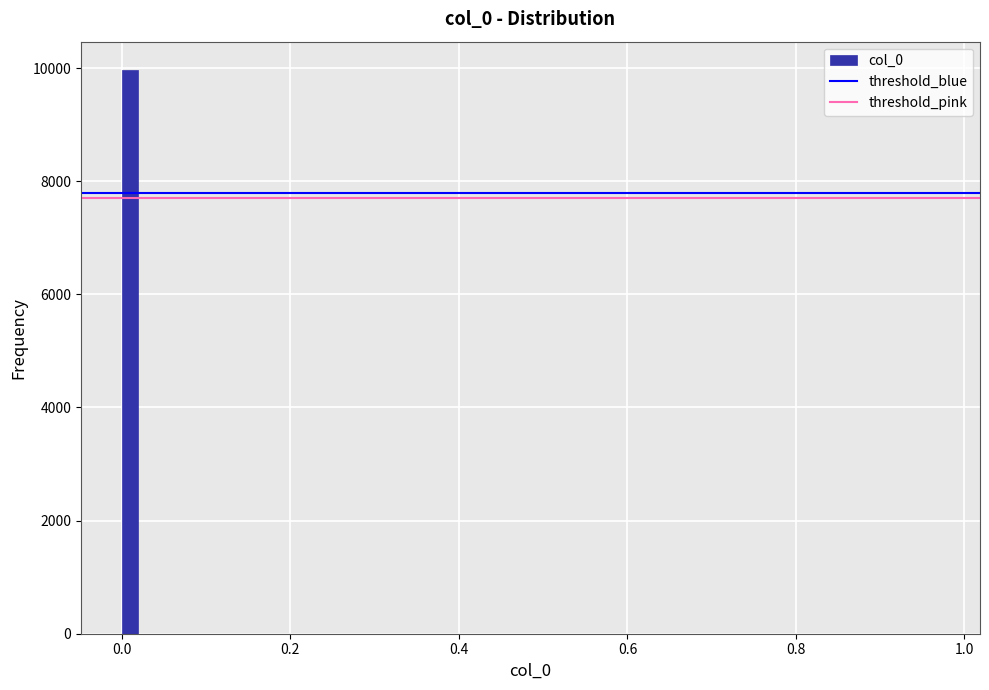

Read against the x-axis, roughly where is the centre of the tallest bar?

0.00